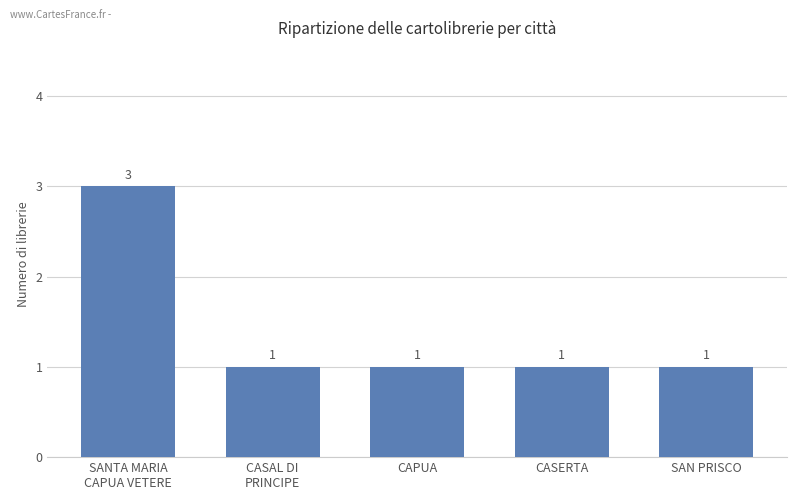

What is the minimum value shown in the chart?

1